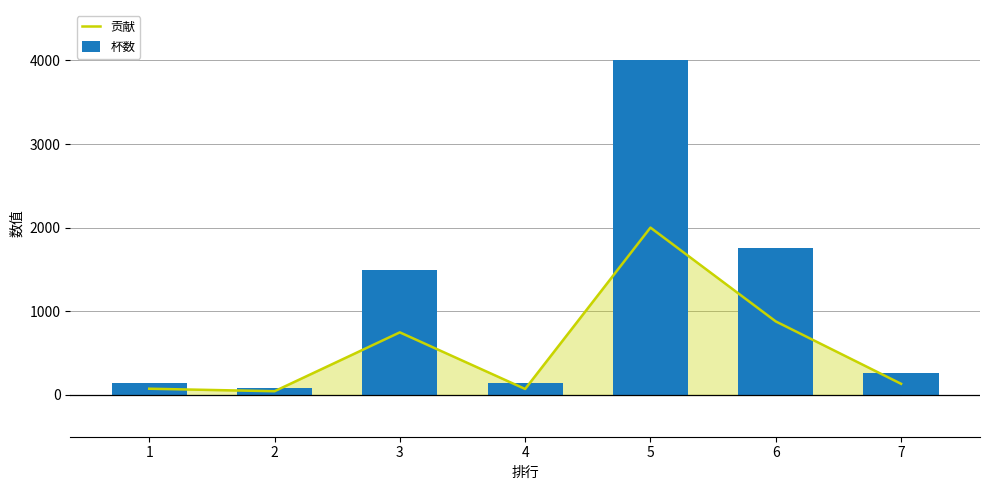

True or false: 杯数 has a value of 4003 at 5.

True